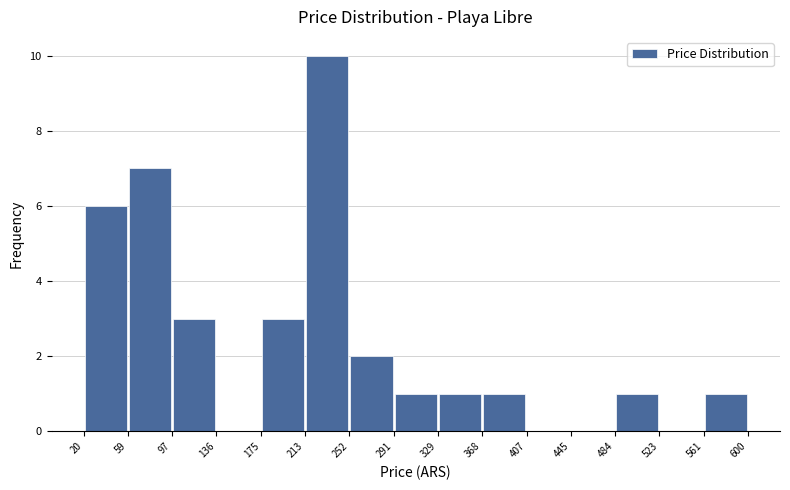

Reading left to right, transcribe this chart: for each bar, give the range it covers on the x-axis and its height. The values are not printed on the chart, so give them approximately, as read against the axis.

20 to 59: 6
59 to 97: 7
97 to 136: 3
136 to 175: 0
175 to 213: 3
213 to 252: 10
252 to 291: 2
291 to 329: 1
329 to 368: 1
368 to 407: 1
407 to 445: 0
445 to 484: 0
484 to 523: 1
523 to 561: 0
561 to 600: 1